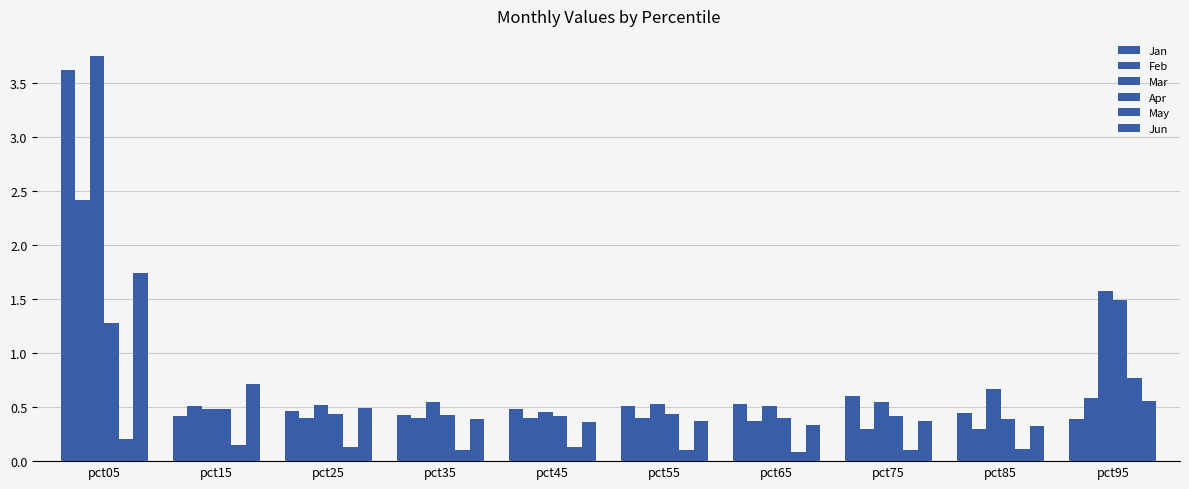

Are the bars grouped side by side (vs. stacked)?

Yes